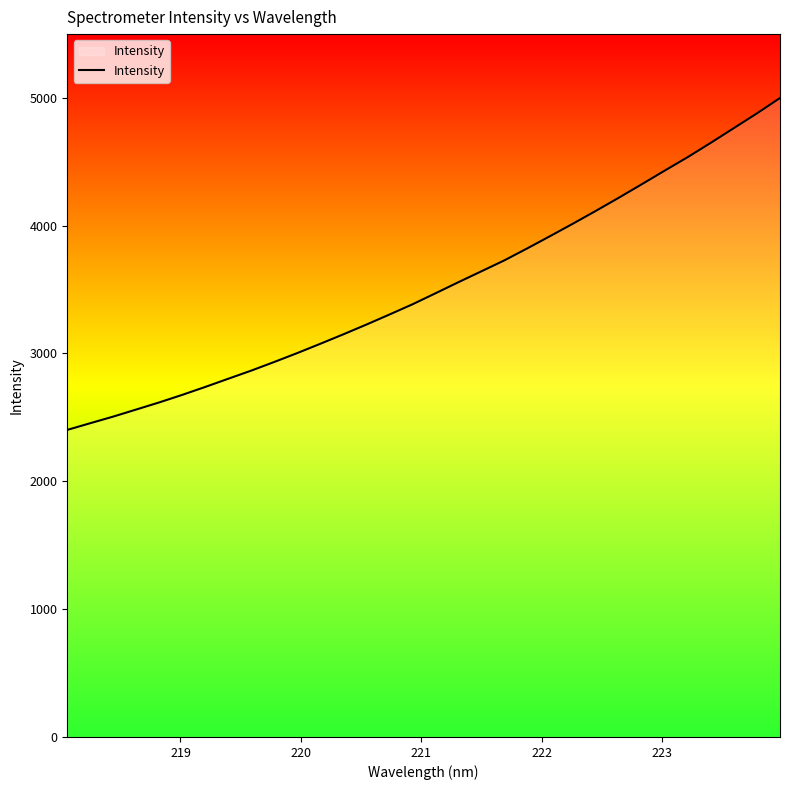

What is the minimum value shown in the chart?

2402.0